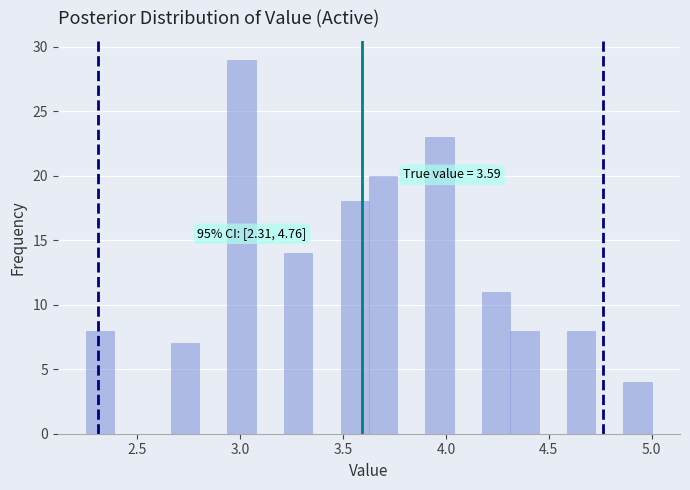

Around what value on the x-axis is the tallest bar? Give the approximate position of its centre, as read against the axis.

3.00